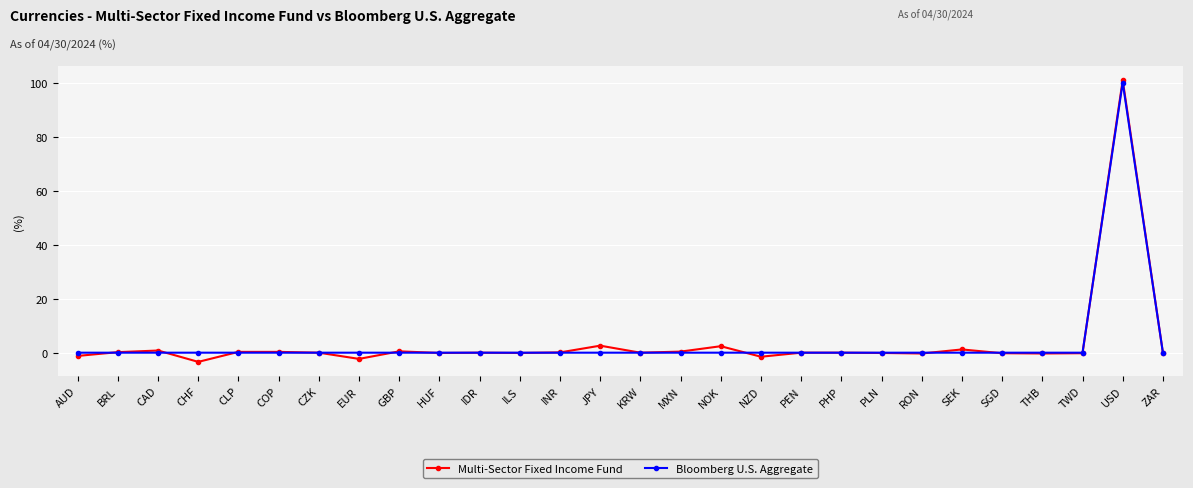

True or false: Multi-Sector Fixed Income Fund has more than 1 interior local peaks.

True